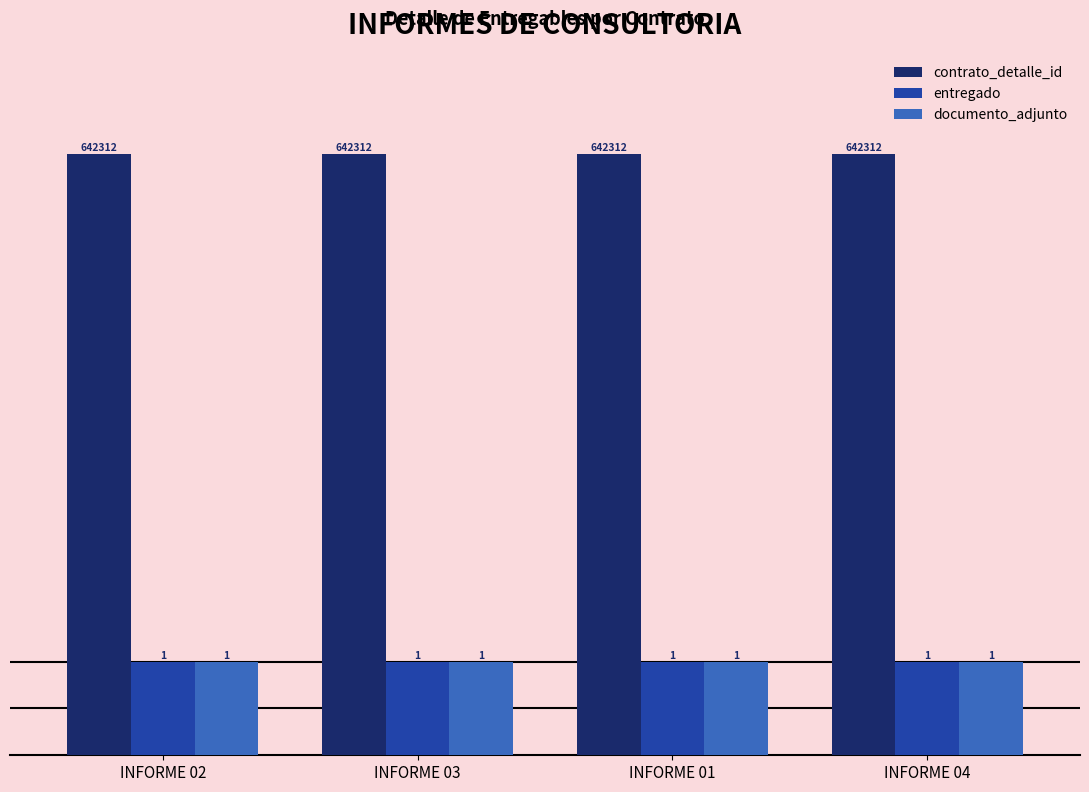

True or false: documento_adjunto has a value of 1.0 at INFORME 01.

True